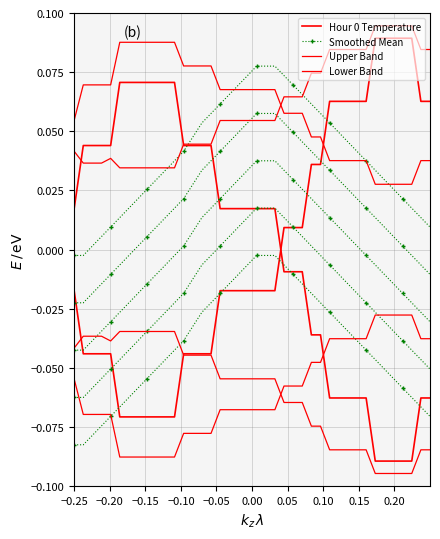

Reading left to right, what are all the values shown in this chart?

Hour 0 Temperature: -0.0	-0.0	-0.0	-0.0	-0.0	-0.1	-0.1	-0.1	-0.1	-0.1	-0.1	-0.1	-0.0	-0.0	-0.0	-0.0	-0.0	-0.0	-0.0	-0.0	-0.0	-0.0	-0.0	0.0	0.0	0.0	0.0	0.0	0.1	0.1	0.1	0.1	0.1	0.1	0.1	0.1	0.1	0.1	0.1	0.1
Smoothed Mean: -0.0	-0.0	-0.0	-0.0	-0.0	-0.0	-0.0	-0.0	-0.0	-0.0	-0.0	-0.0	0.0	0.0	0.0	0.0	0.0	0.0	0.0	0.0	0.0	0.0	0.0	0.0	0.0	0.0	0.0	0.0	0.0	0.0	0.0	0.0	-0.0	-0.0	-0.0	-0.0	-0.0	-0.0	-0.0	-0.0
Upper Band: 0.0	0.0	0.0	0.0	0.0	0.0	0.0	0.0	0.0	0.0	0.0	0.0	0.0	0.0	0.0	0.0	0.1	0.1	0.1	0.1	0.1	0.1	0.1	0.1	0.1	0.1	0.1	0.1	0.1	0.1	0.1	0.1	0.1	0.1	0.1	0.1	0.1	0.1	0.1	0.1
Lower Band: -0.1	-0.1	-0.1	-0.1	-0.1	-0.1	-0.1	-0.1	-0.1	-0.1	-0.1	-0.1	-0.1	-0.1	-0.1	-0.1	-0.1	-0.1	-0.1	-0.1	-0.1	-0.1	-0.1	-0.1	-0.1	-0.1	-0.0	-0.0	-0.0	-0.0	-0.0	-0.0	-0.0	-0.0	-0.0	-0.0	-0.0	-0.0	-0.0	-0.0